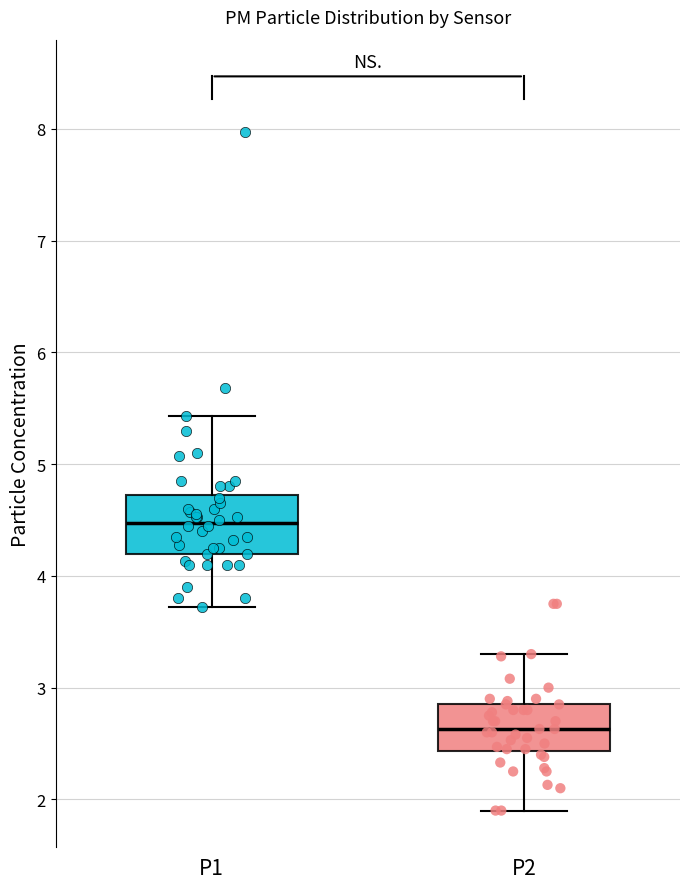

Reading left to right, transcribe this box plot: for each box, give where its median line is, the range the box spans, and where its two whiskers end, as read against the y-axis. The values are not printed on the chart, so give them approximately, as read against the axis.

P1: median 4.5, box 4.2 to 4.7, whiskers 3.7 to 5.4
P2: median 2.6, box 2.4 to 2.9, whiskers 1.9 to 3.3